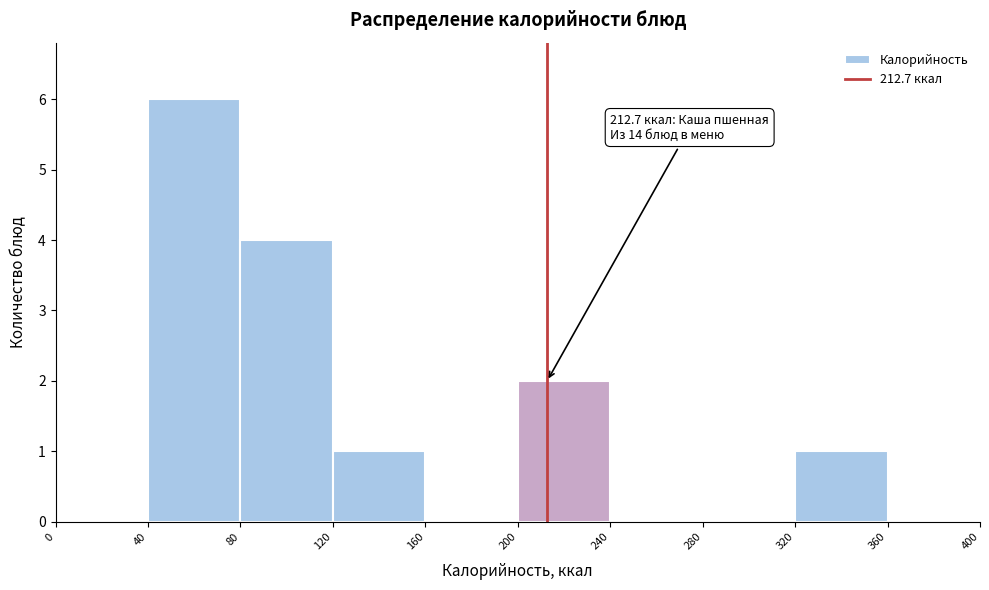

Which range on the x-axis has the tallest bar?

40 to 80